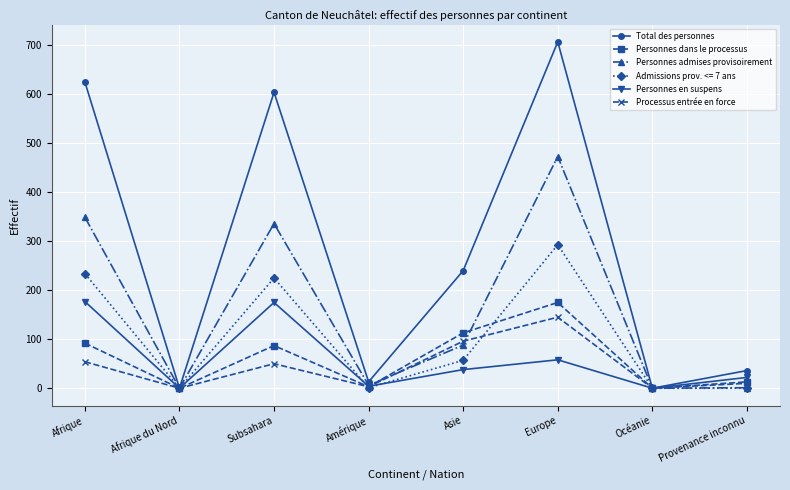

How many lines are shown in the chart?

6